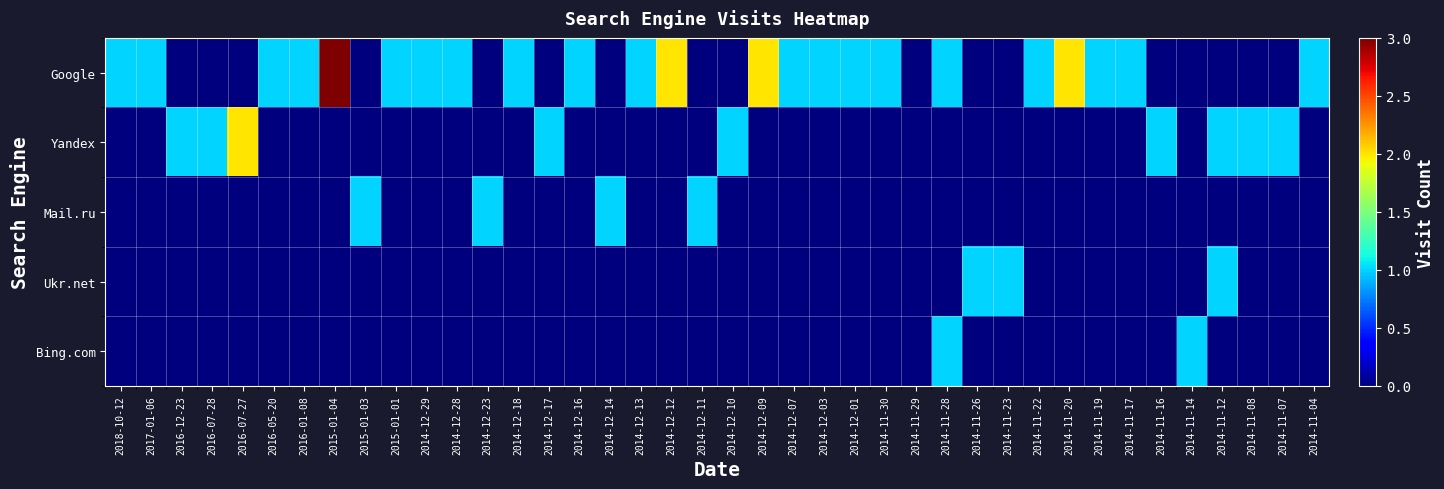

What is the difference between the highest and lowest values at 2014-12-16?

1